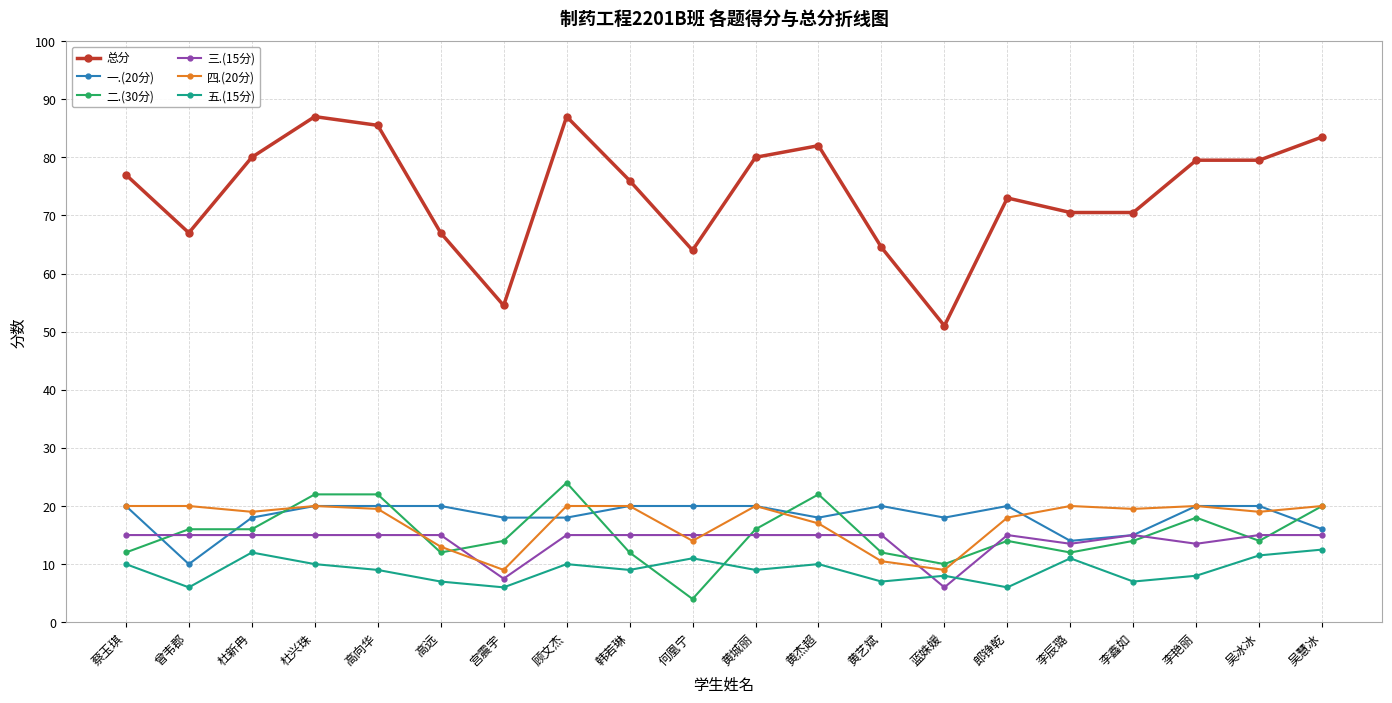

What is the maximum value for 总分?

87.0